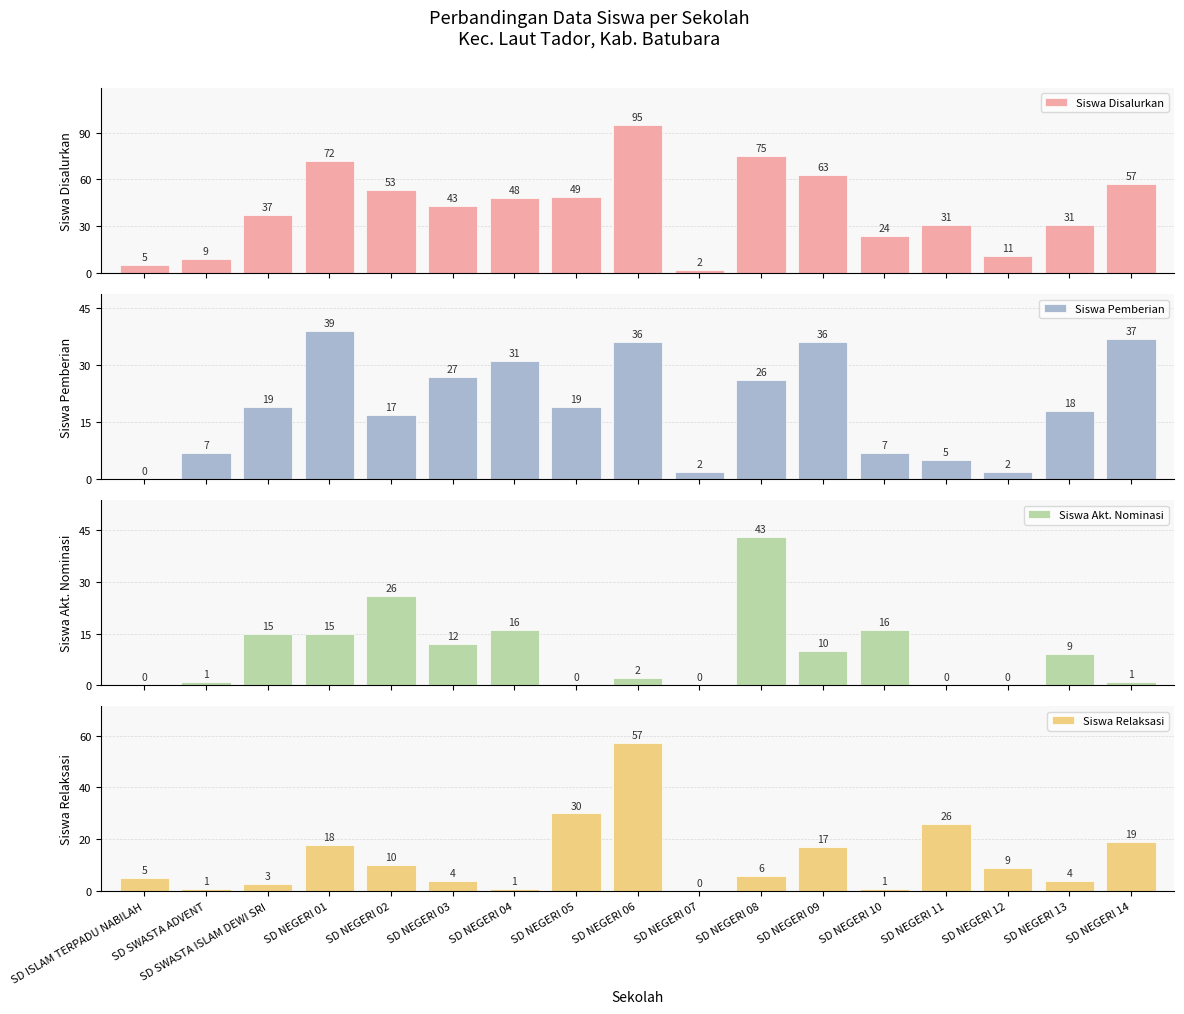

What is the label of the 6th bar from the left?

SD NEGERI 03